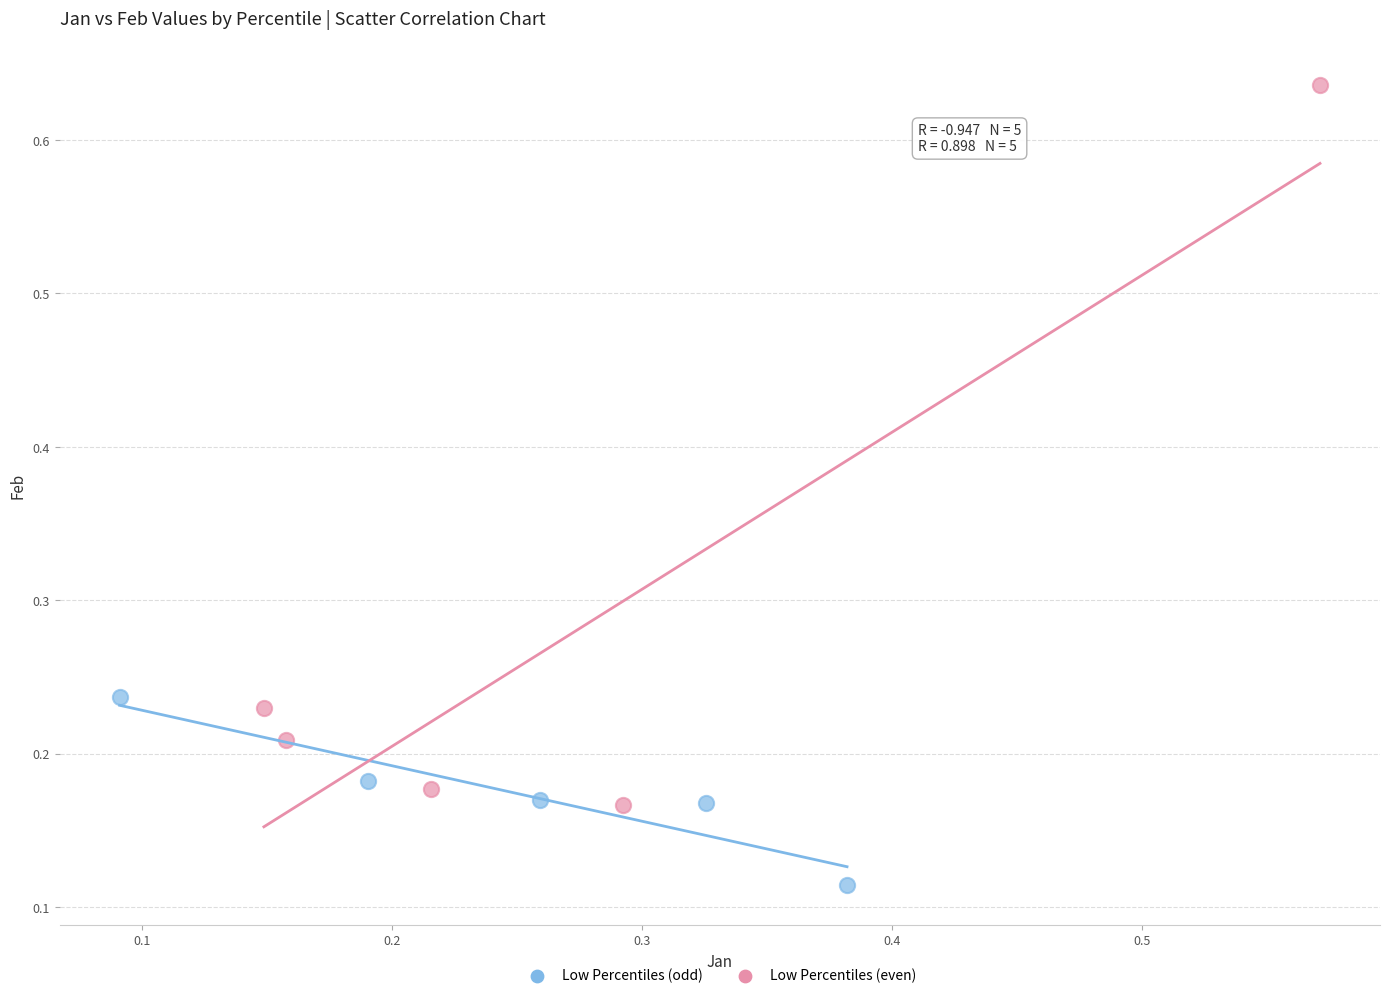

Which series contains the highest Y value?

Low Percentiles (even)